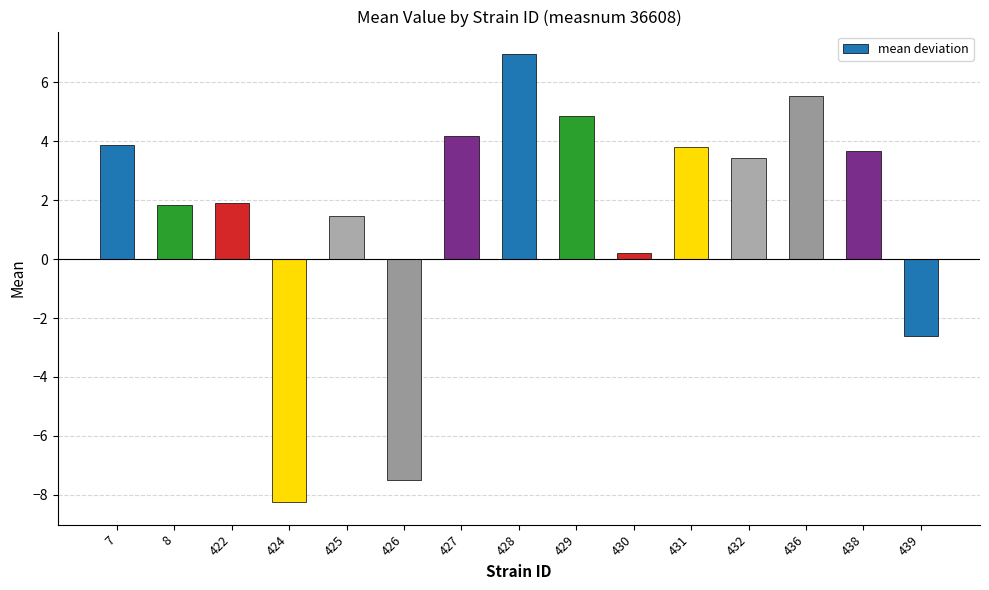

What is the value of the 13th bar from the left?

5.5